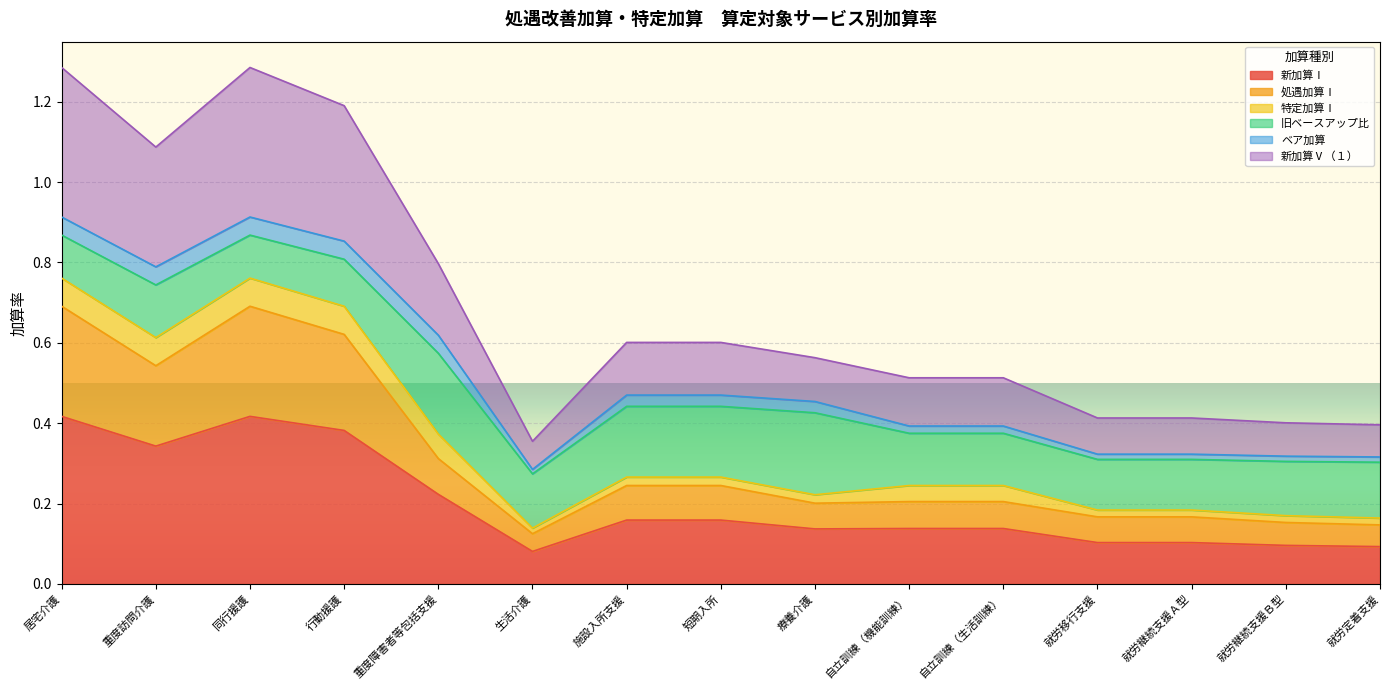

Which has a higher value, 居宅介護 or 療養介護?

居宅介護